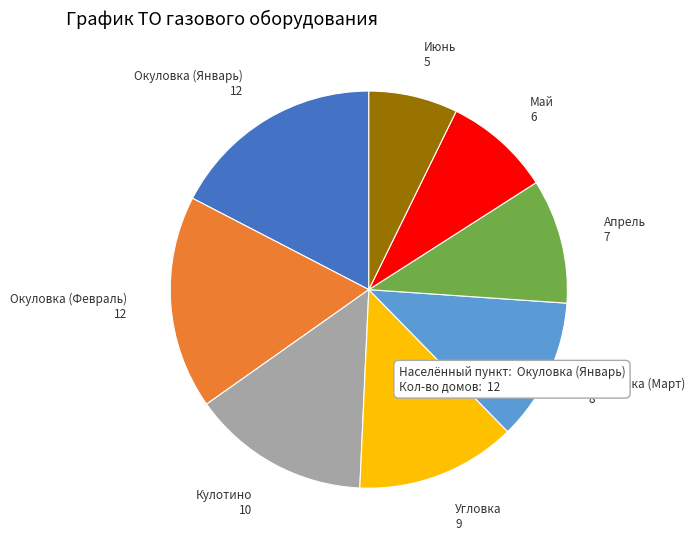

Is there a majority slice in this chart?

No